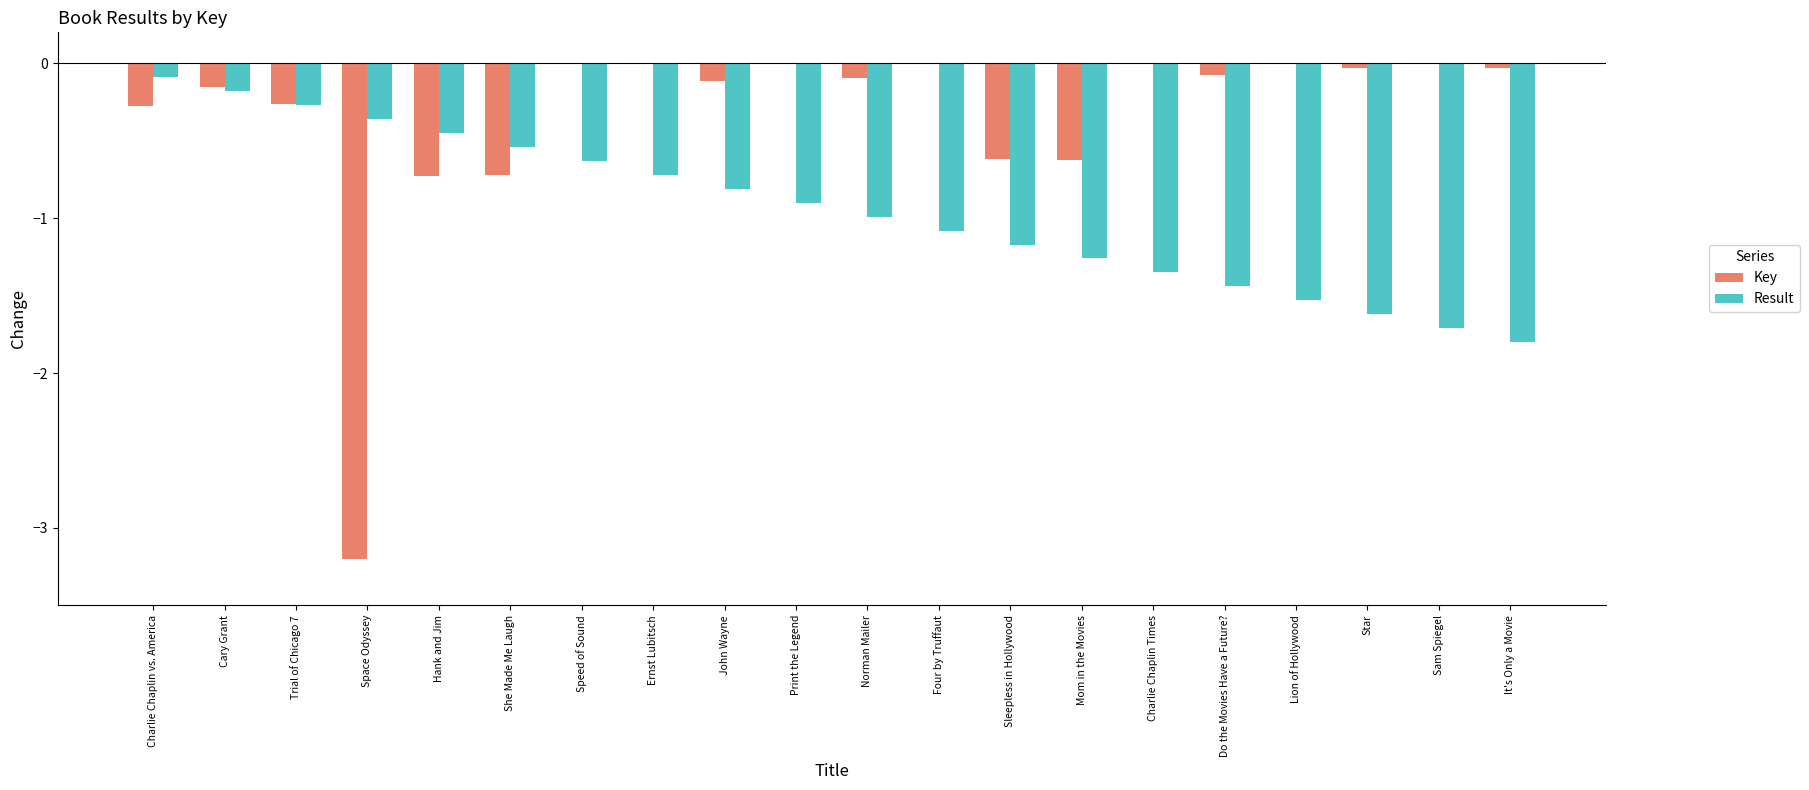

Is it true that Key equals -0.6 at Mom in the Movies?

True